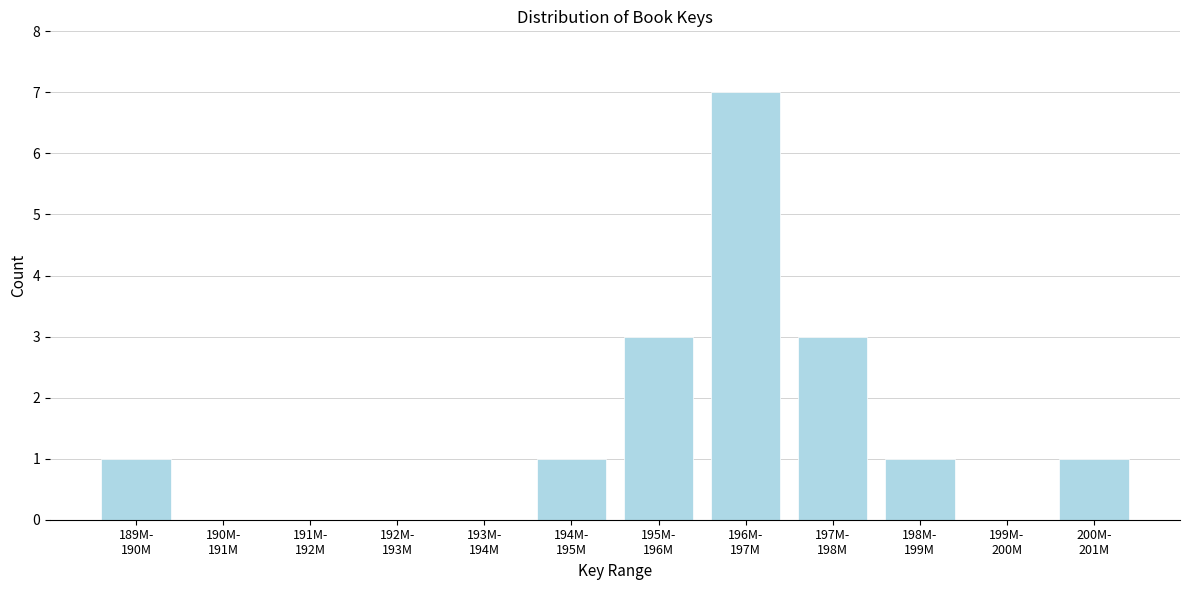

What is the maximum value shown in the chart?

7